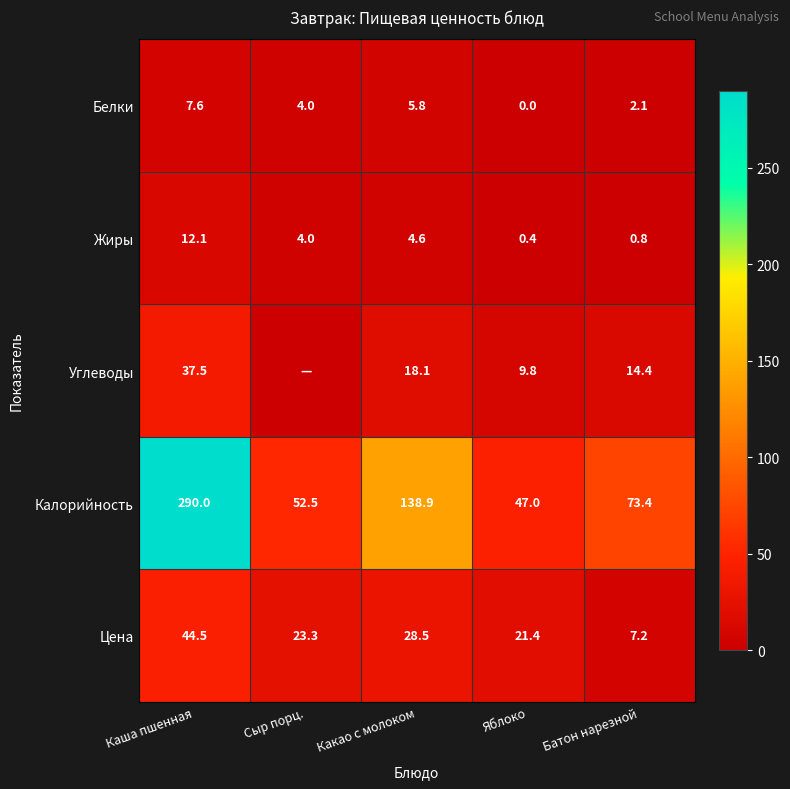

At which label does Жиры first exceed 4?

Каша пшенная